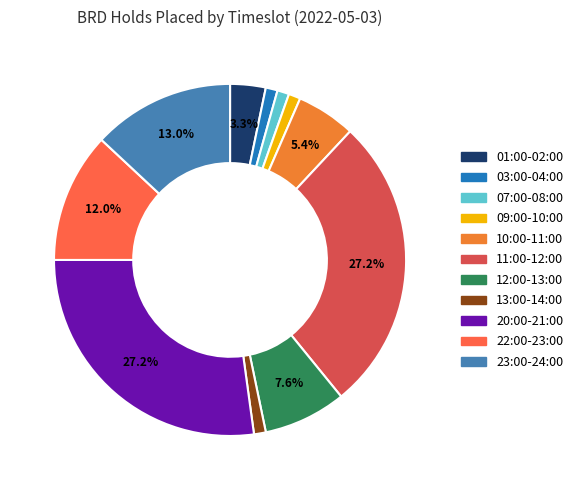

How many segments does this pie chart have?

11